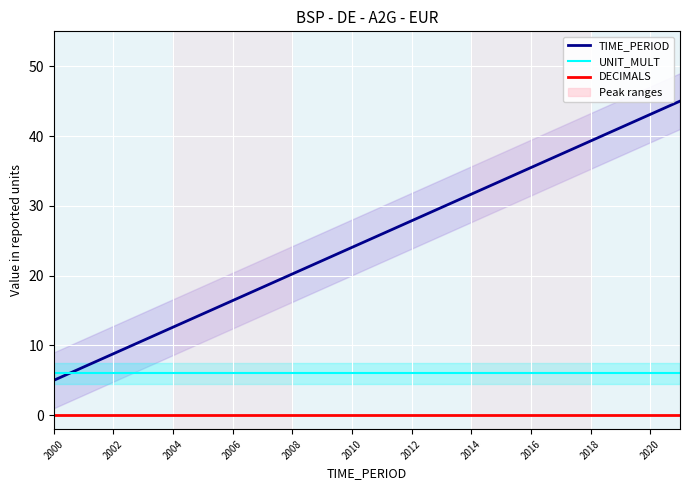

Which series ends up on top after the final intersection of TIME_PERIOD and UNIT_MULT?

TIME_PERIOD